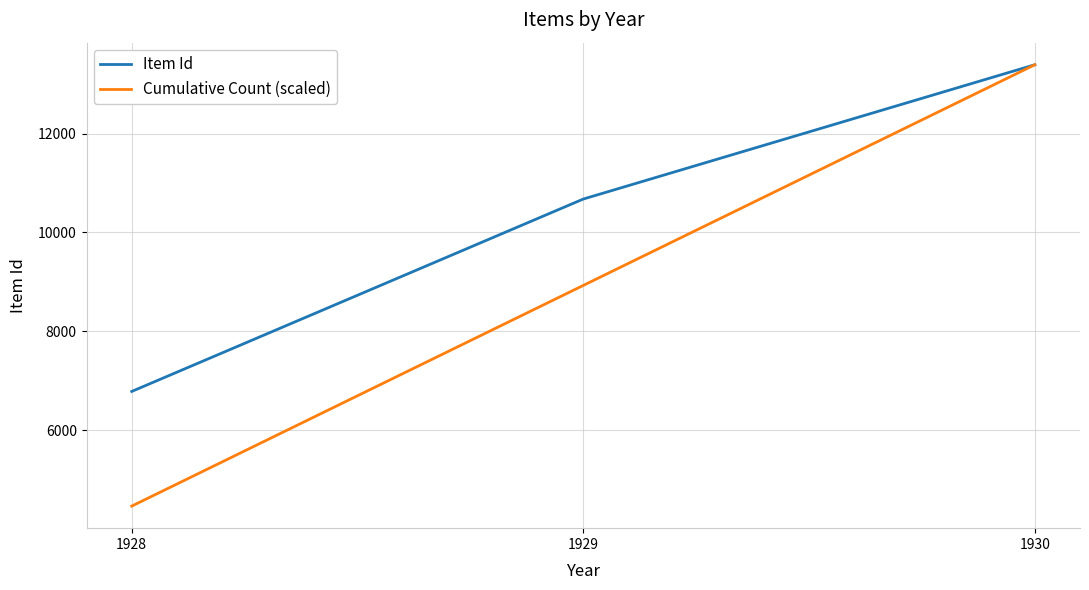

What is the minimum value for Item Id?

6784.0